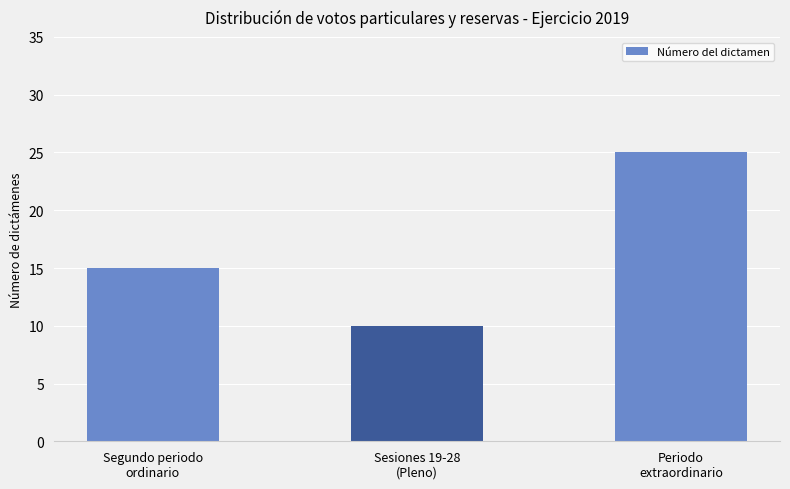

Does the chart contain stacked bars?

No